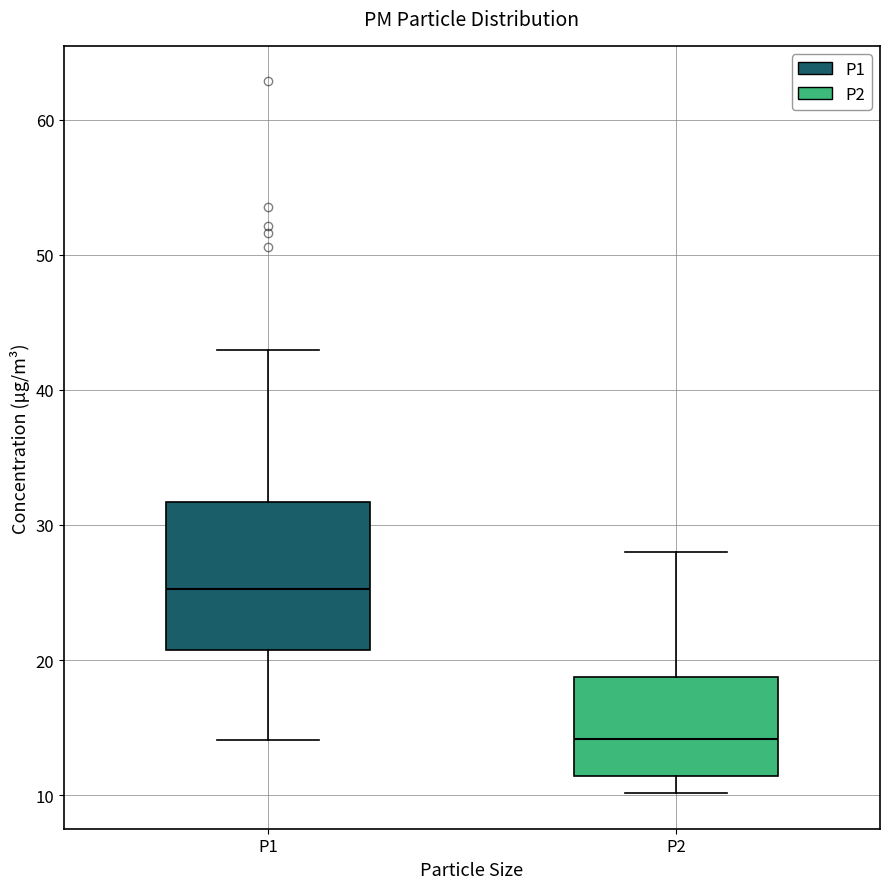

Which box's median line is the lowest?

P2